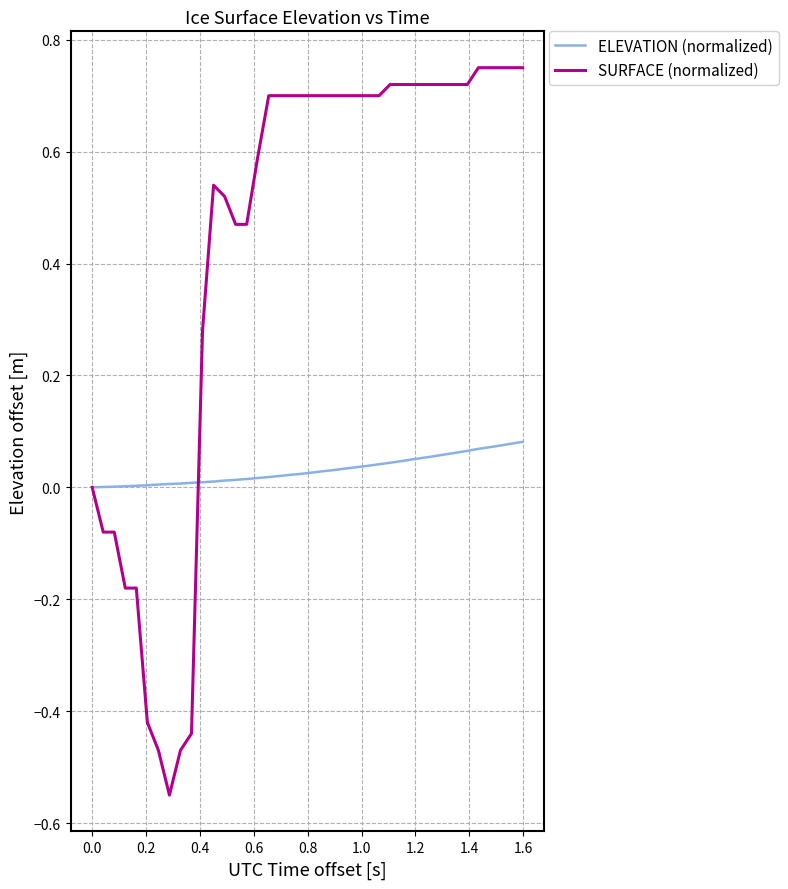

Which series has the largest total across all categories?

SURFACE (normalized)